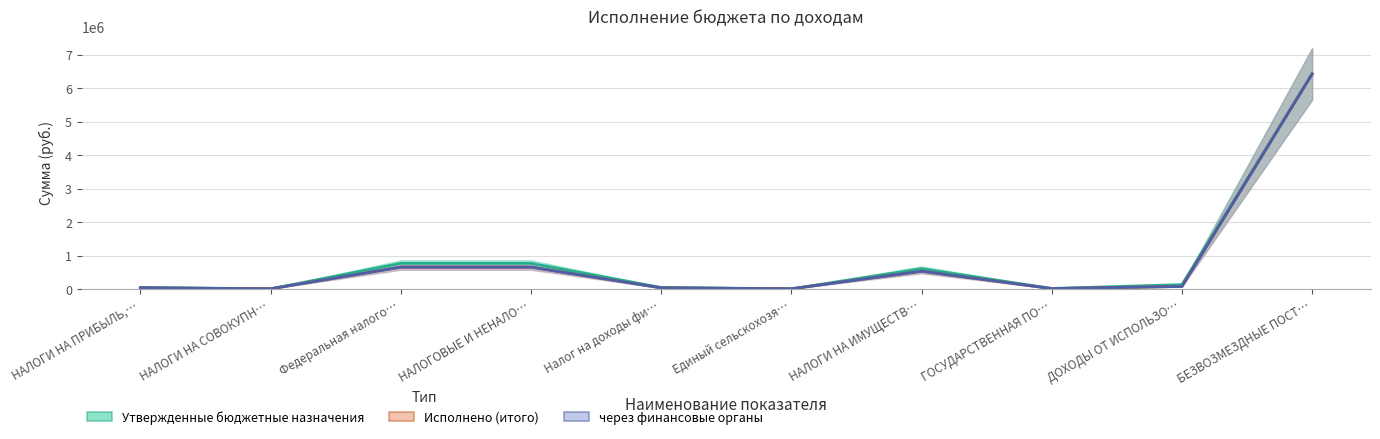

How many series are shown in this chart?

3